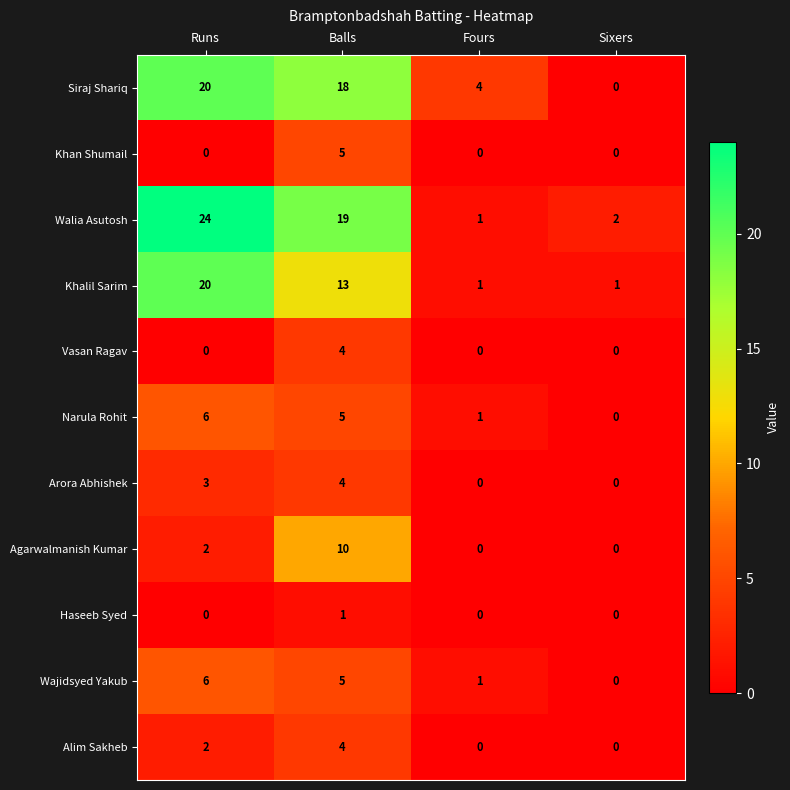

Between Runs and Fours, which series saw the biggest shift?

Walia Asutosh